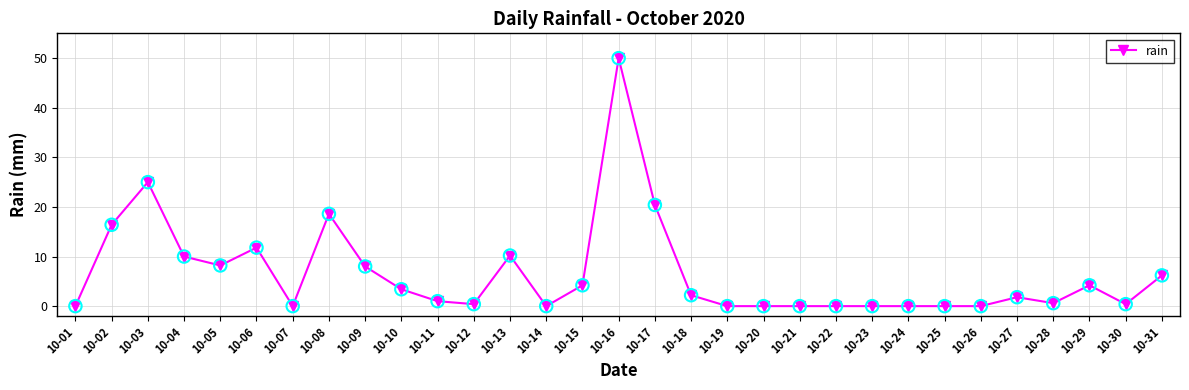

What is the change in value from 10-18 to 10-30?

-1.8